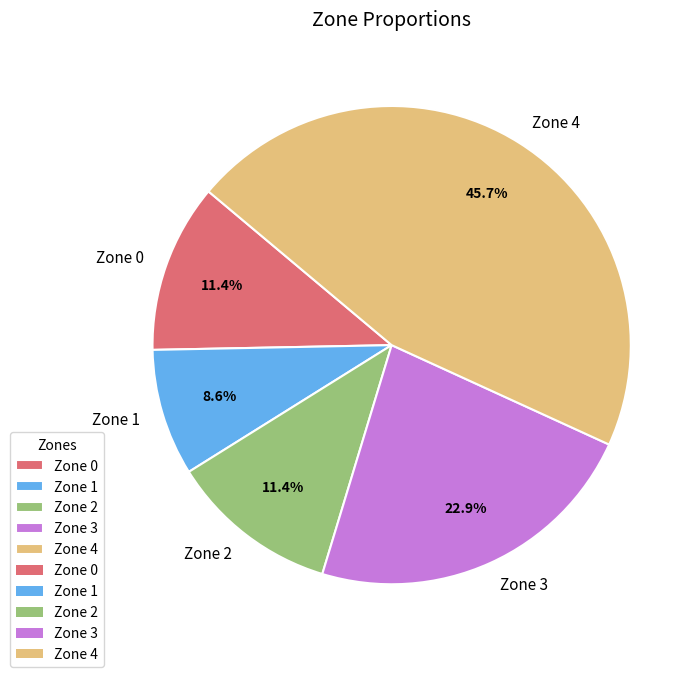

Count the number of slices in the pie.

5